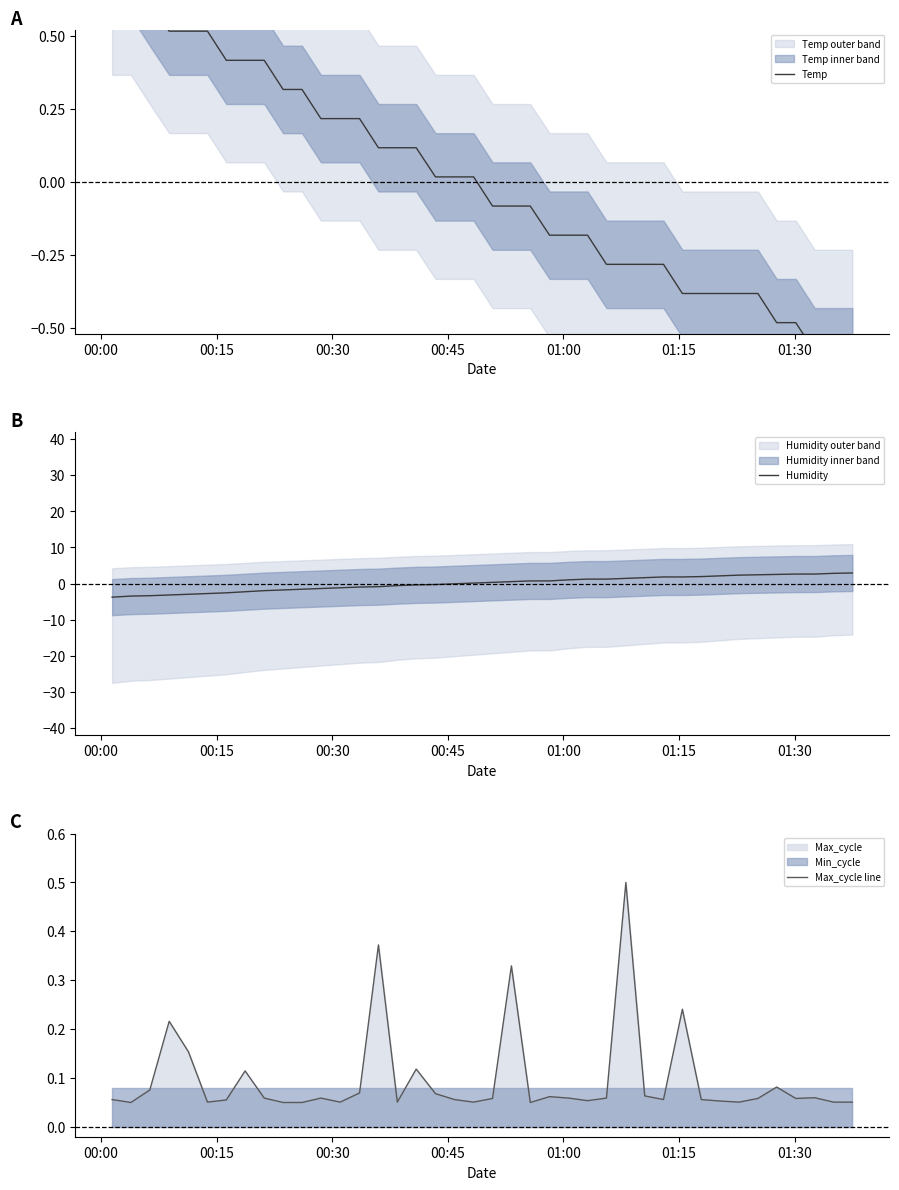

What is the maximum value for Humidity?

2.9